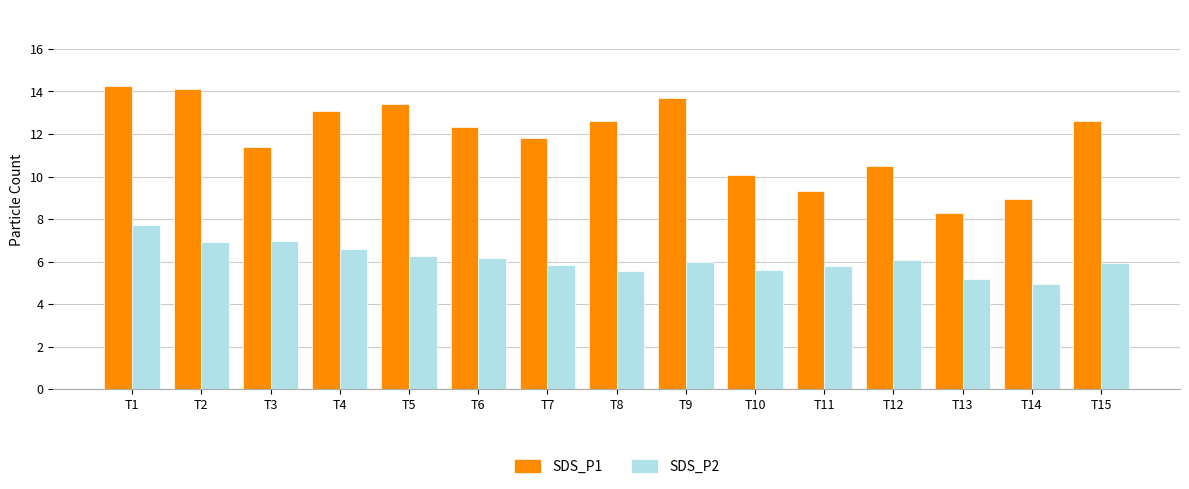

What is the average value of the SDS_P1 series?

11.8